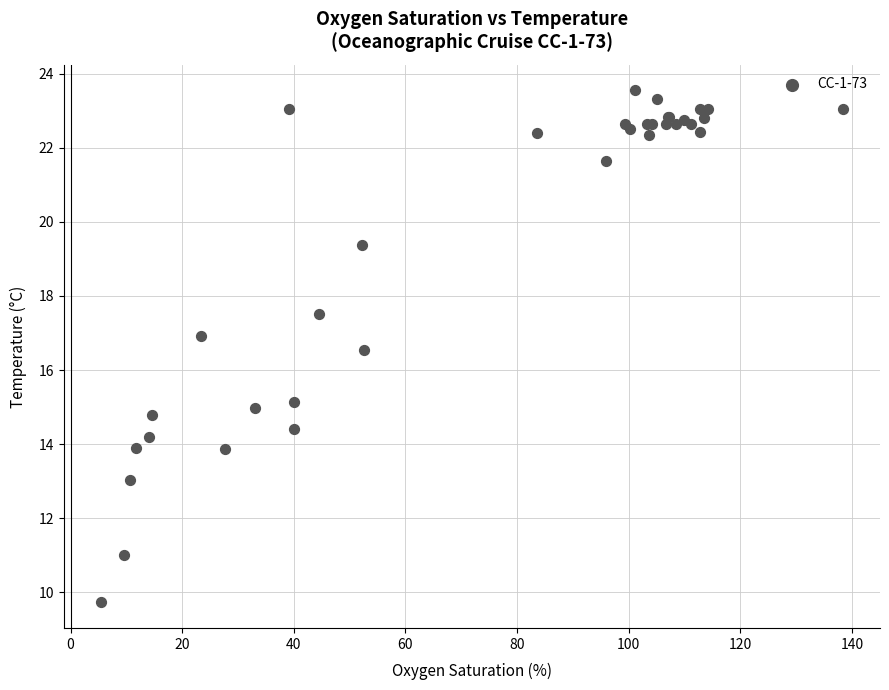

What Y value in the scatter plot is closest to 16?

16.5